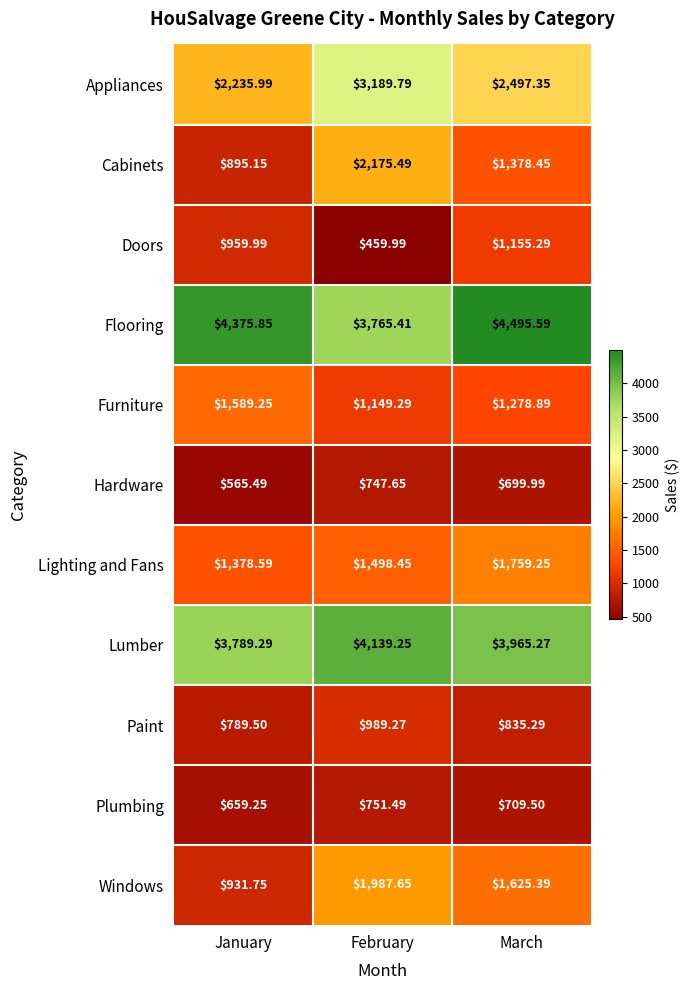

What is the difference between the highest and lowest values at March?

3795.6